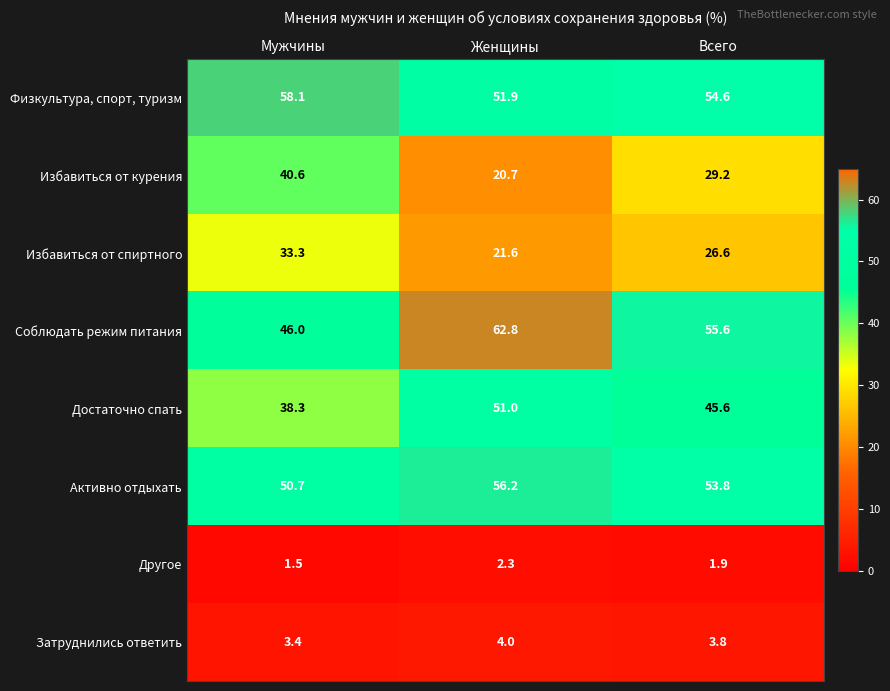

Where does the Соблюдать режим питания series first go above 55?

Женщины